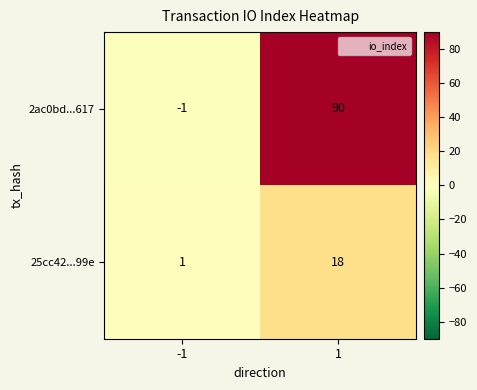

The 25cc42...99e series shows 18 at 1. True or false?

True